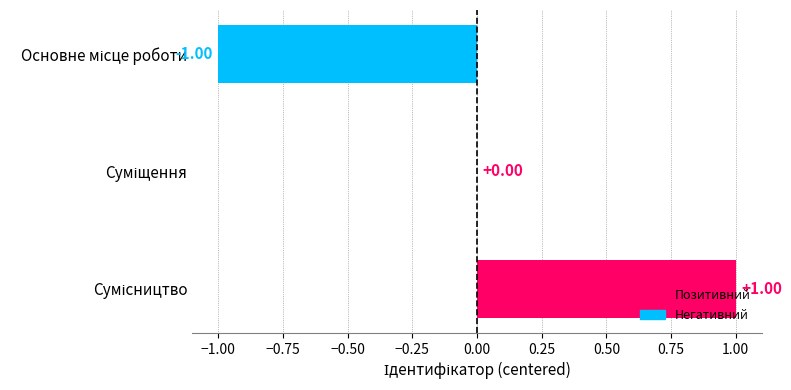

How many series are shown in this chart?

1